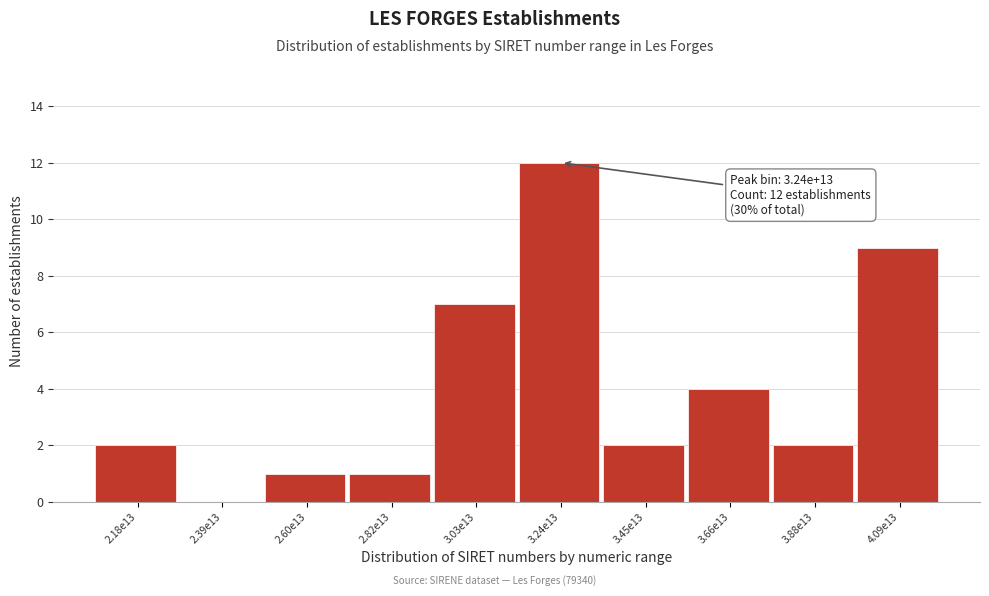

Reading left to right, extract all data points from this chart.

2.18e13=2	2.39e13=0	2.60e13=1	2.82e13=1	3.03e13=7	3.24e13=12	3.45e13=2	3.66e13=4	3.88e13=2	4.09e13=9